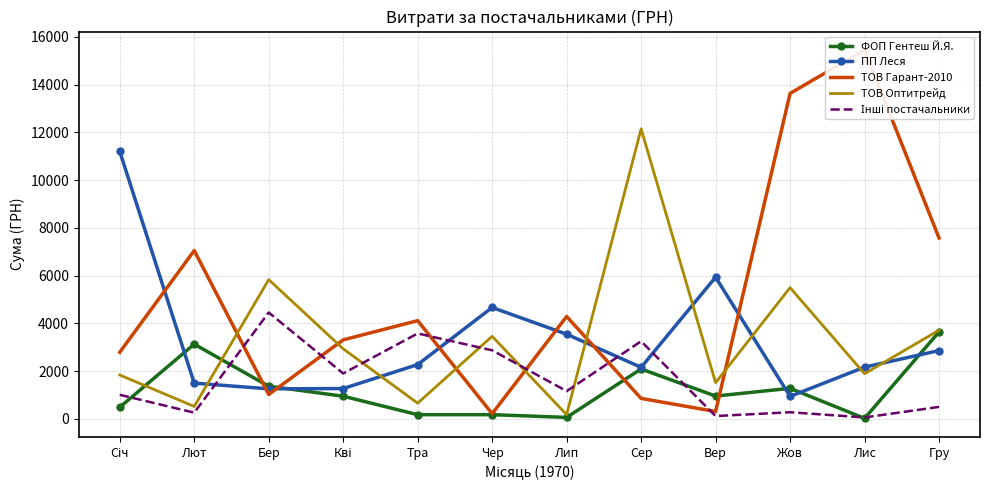

What is the difference between the maximum and minimum values in the ТОВ Оптитрейд series?

11971.5